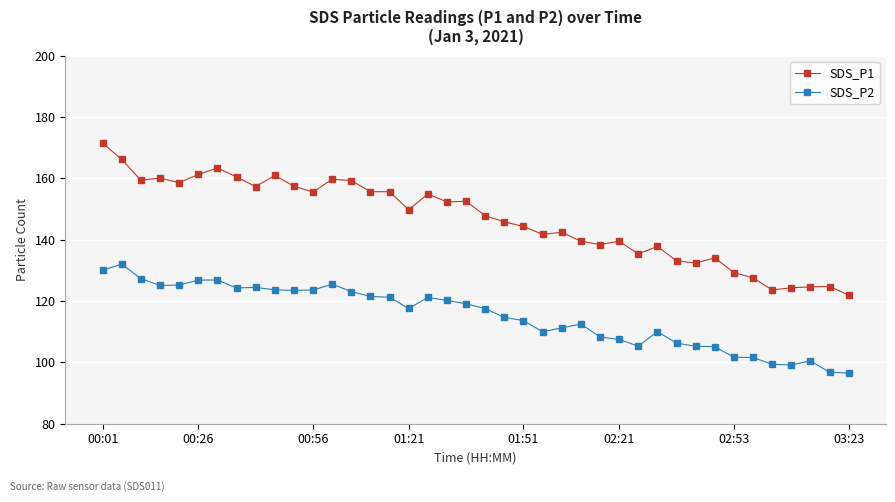

Which series has the largest range (max minus min)?

SDS_P1